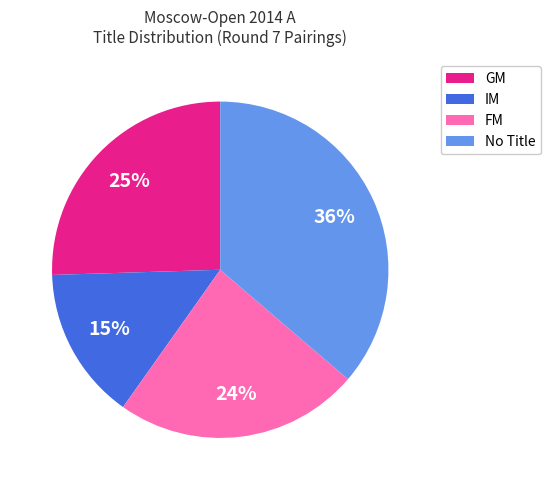

Is there any slice that represents more than half of the pie?

No